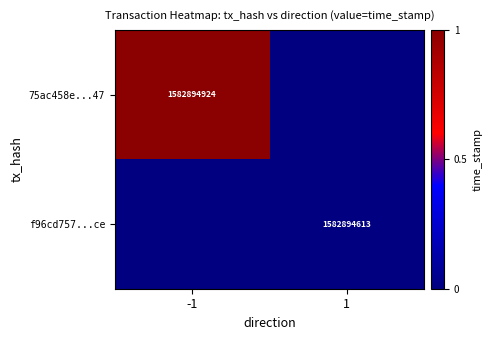

Is the value of f96cd757...ce at 1 greater than the value of 75ac458e...47 at -1?

No